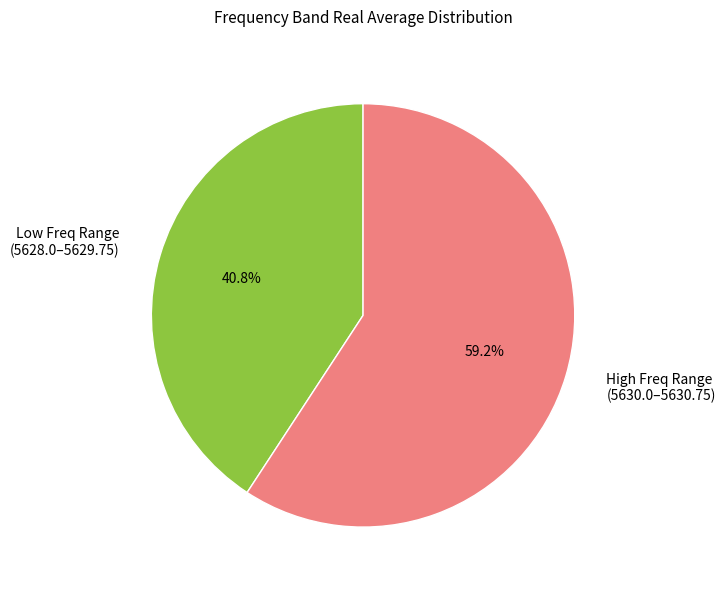

What percentage is NOT represented by Low Freq Range (5628.0–5629.75)?

59.2%